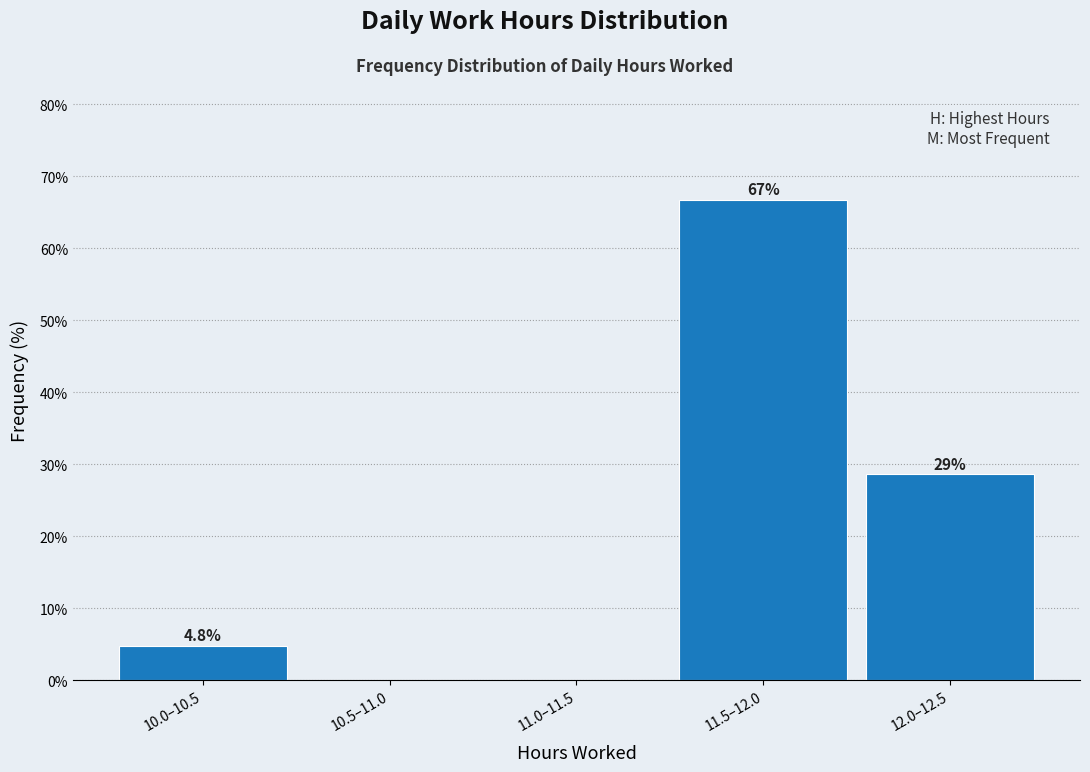

Reading left to right, extract all data points from this chart.

10.0–10.5=4.8	10.5–11.0=0.0	11.0–11.5=0.0	11.5–12.0=66.7	12.0–12.5=28.6